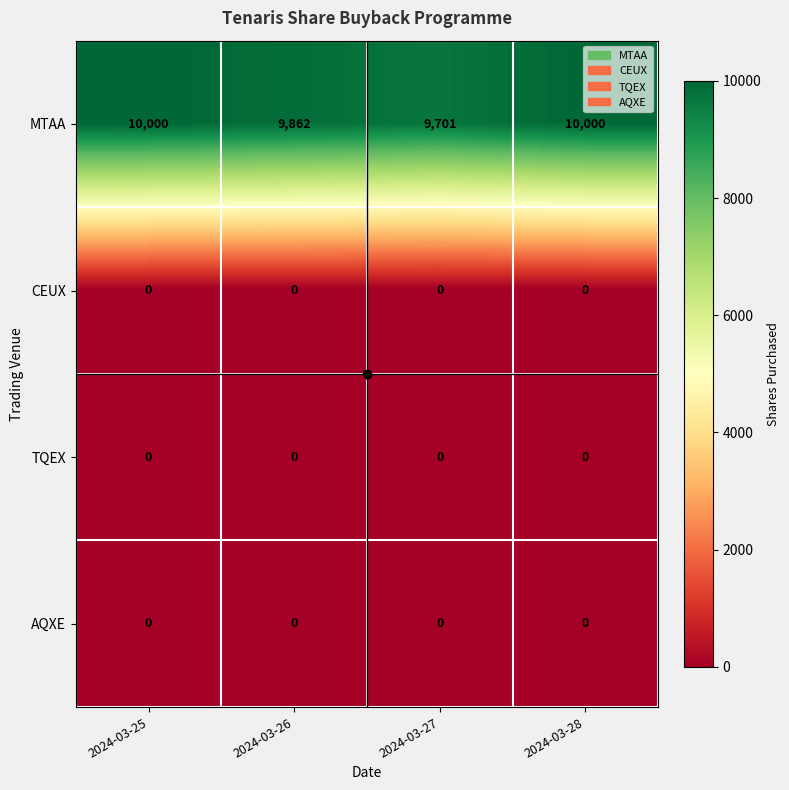

Which series has the widest spread of values?

MTAA